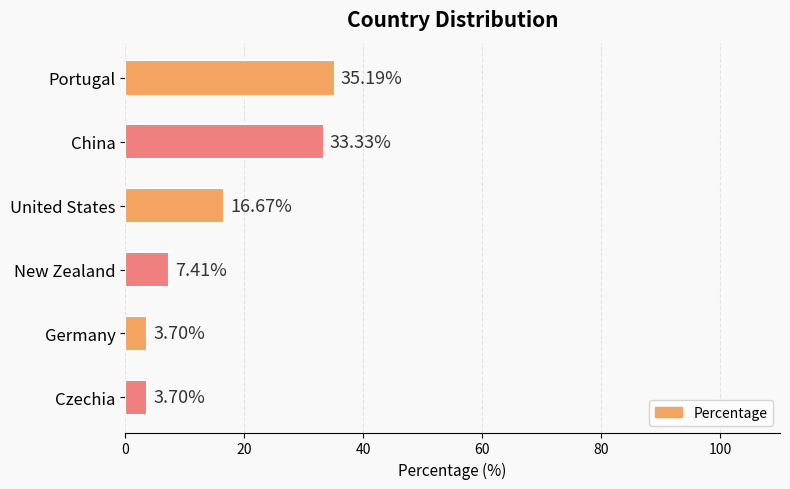

At which category does the chart reach its peak across all series?

Portugal